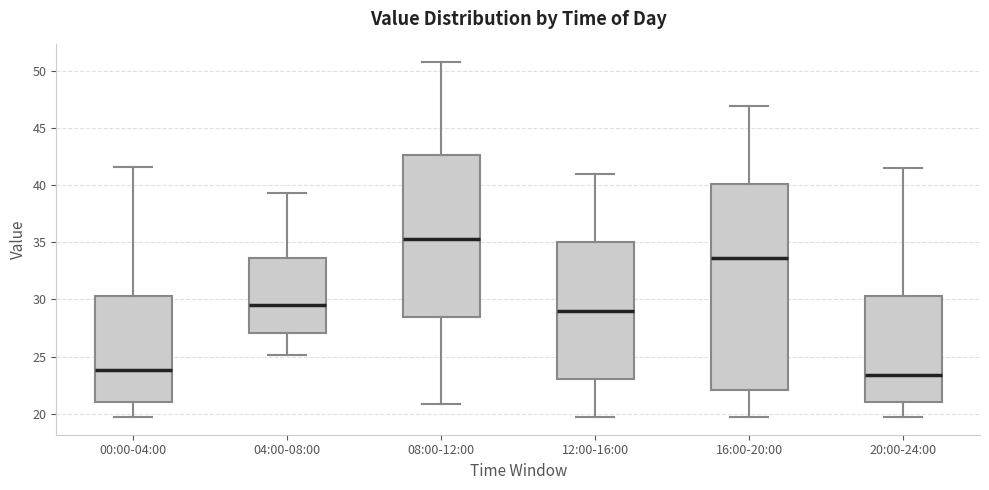

Reading left to right, transcribe this box plot: for each box, give where its median line is, the range the box spans, and where its two whiskers end, as read against the y-axis. The values are not printed on the chart, so give them approximately, as read against the axis.

00:00-04:00: median 24.0, box 21.0 to 30.5, whiskers 19.5 to 41.5
04:00-08:00: median 29.5, box 27.0 to 33.5, whiskers 25.0 to 39.5
08:00-12:00: median 35.5, box 28.5 to 42.5, whiskers 21.0 to 51.0
12:00-16:00: median 29.0, box 23.0 to 35.0, whiskers 19.5 to 41.0
16:00-20:00: median 33.5, box 22.0 to 40.0, whiskers 19.5 to 47.0
20:00-24:00: median 23.5, box 21.0 to 30.5, whiskers 19.5 to 41.5